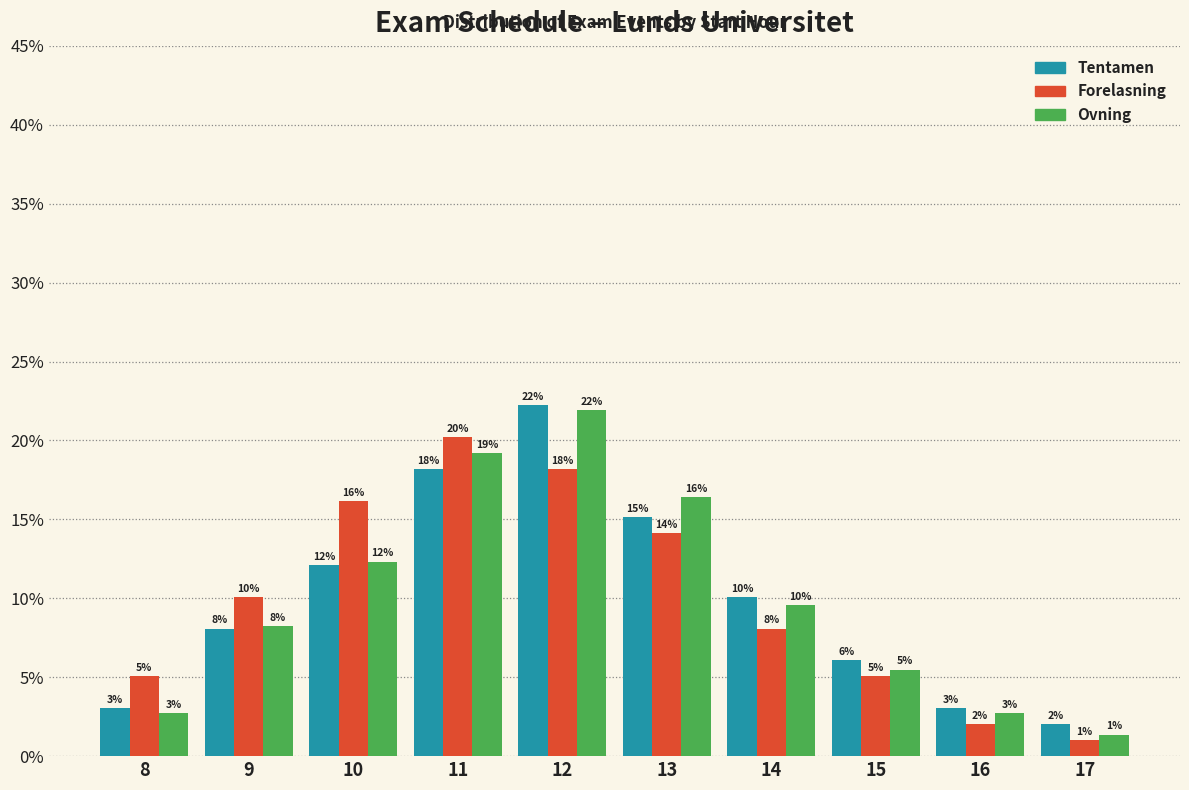

Are the bars grouped side by side (vs. stacked)?

Yes